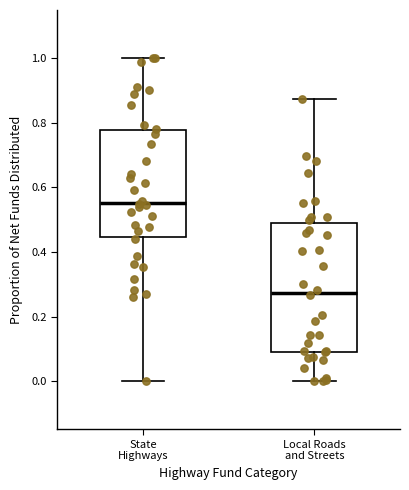

Reading left to right, read every box against the y-axis: the position of its median line, the range the box covers, and the ends of its whiskers. The values are not printed on the chart, so give them approximately, as read against the axis.

State Highways: median 0.56, box 0.44 to 0.78, whiskers 0.00 to 1.00
Local Roads and Streets: median 0.28, box 0.10 to 0.50, whiskers 0.00 to 0.88